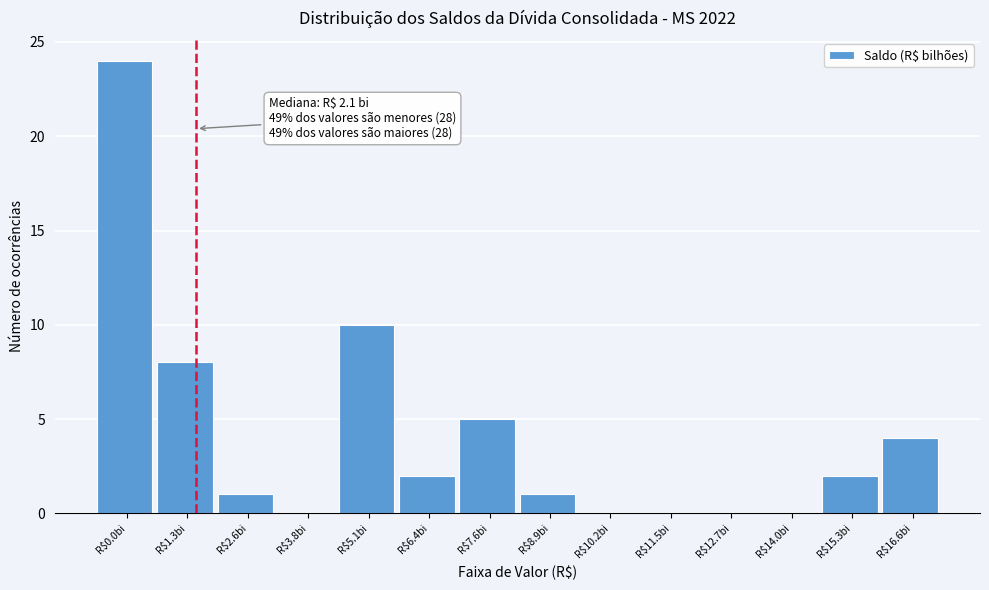

The value at R$5.1bi is 5. True or false?

False